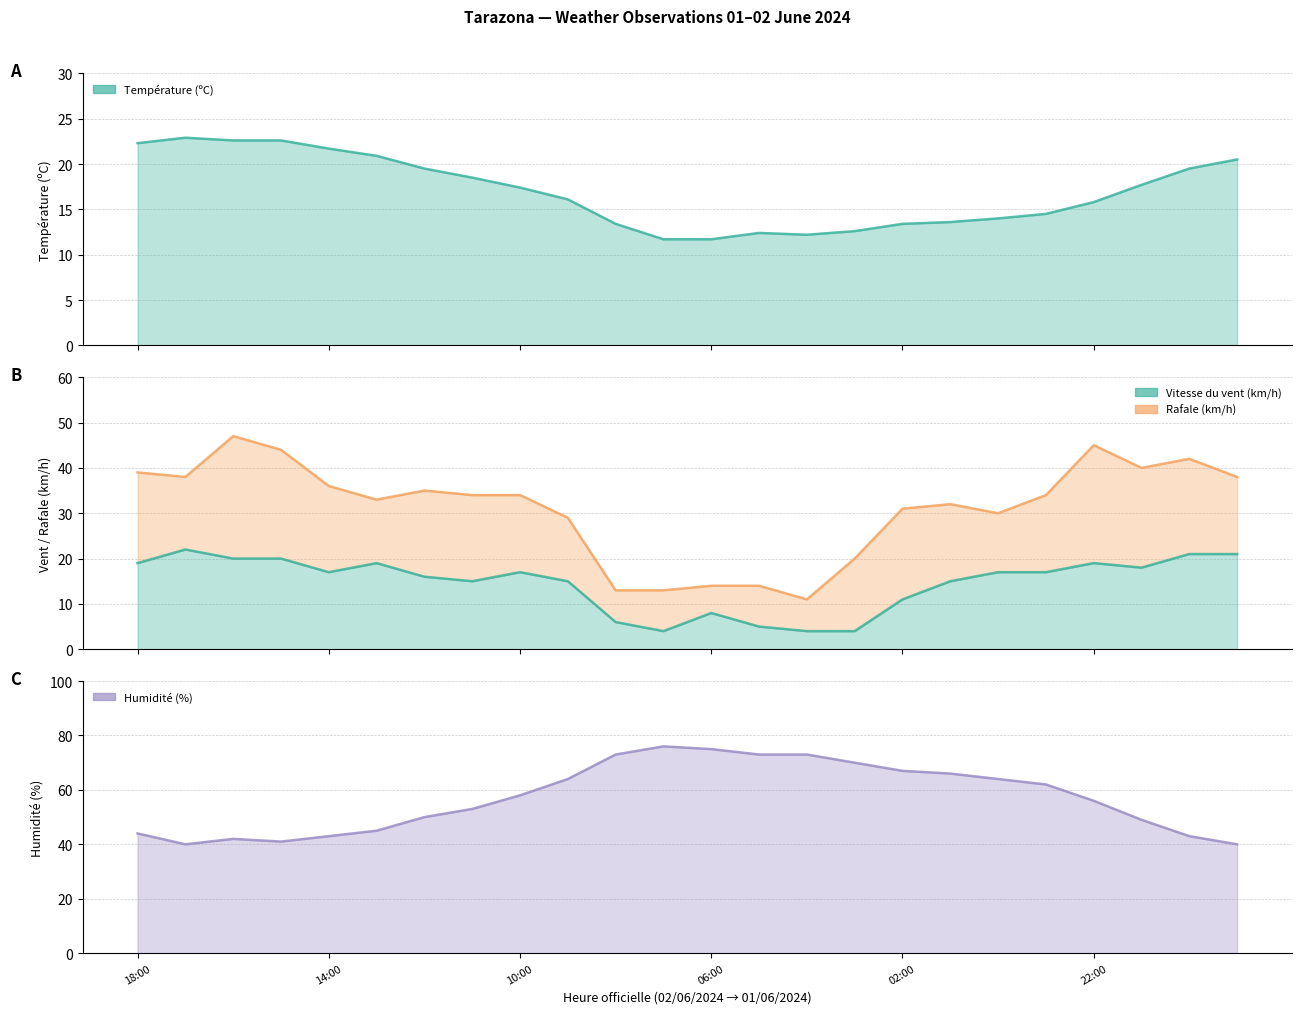

Where is Rafale (km/h) nearest to the value 29?

09:00